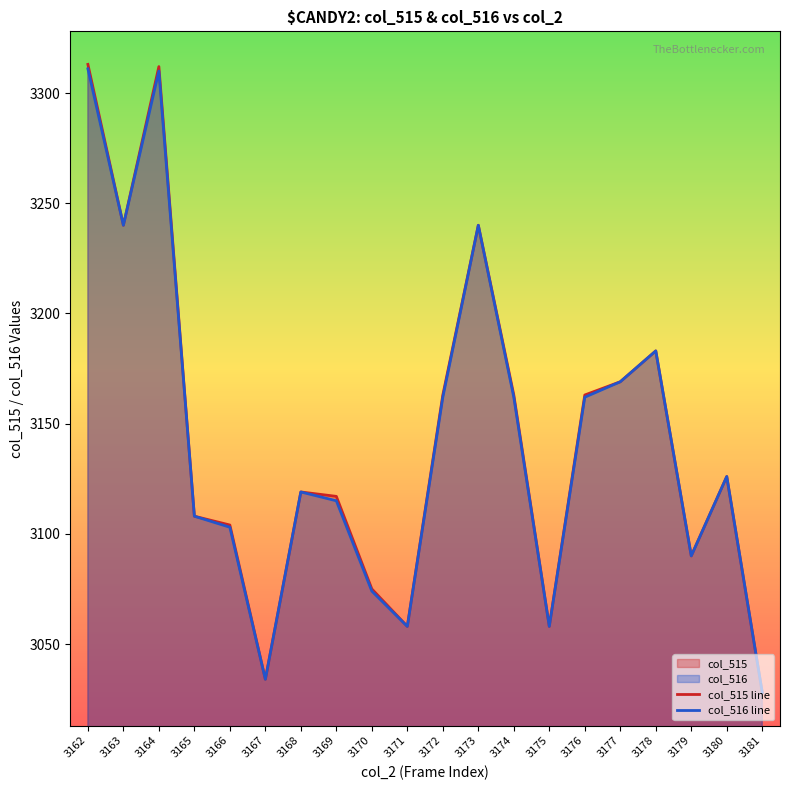

At which label is col_515 line closest to 3170?

3177